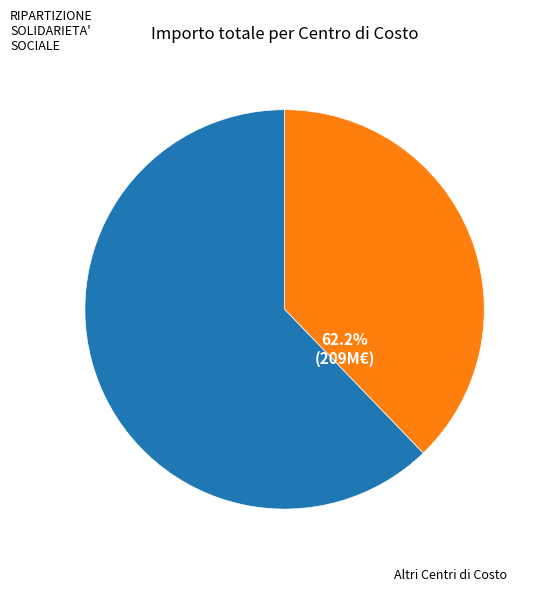

Does any single category account for the majority?

Yes